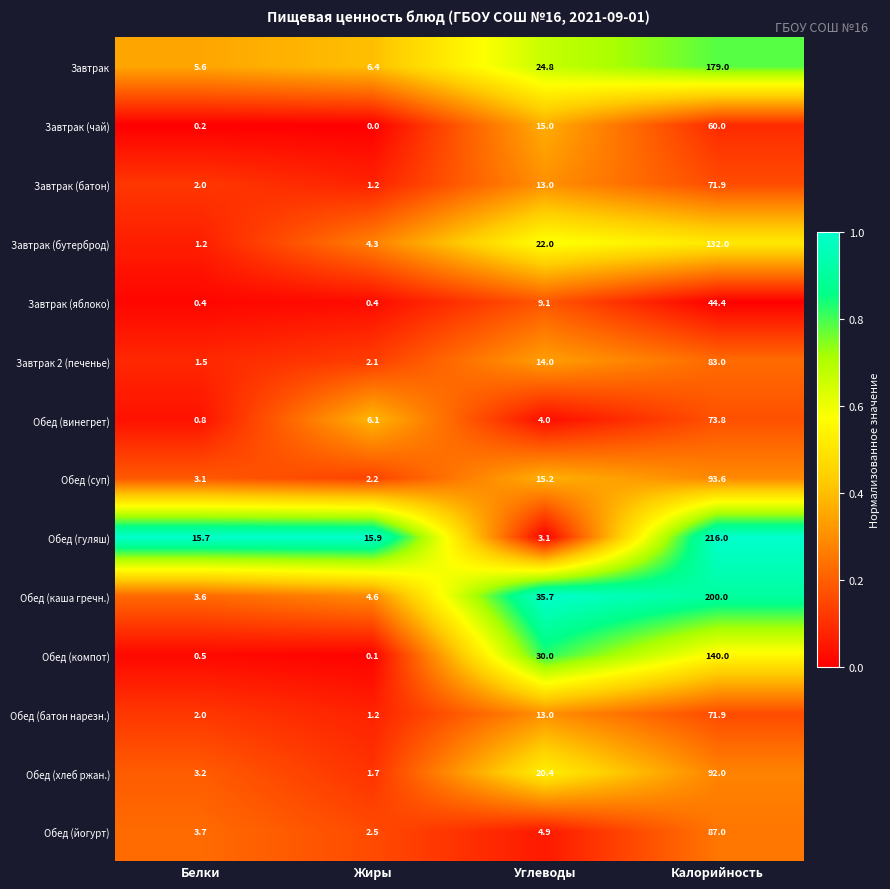

What is the sum of the Завтрак values at Жиры and Калорийность?

185.4